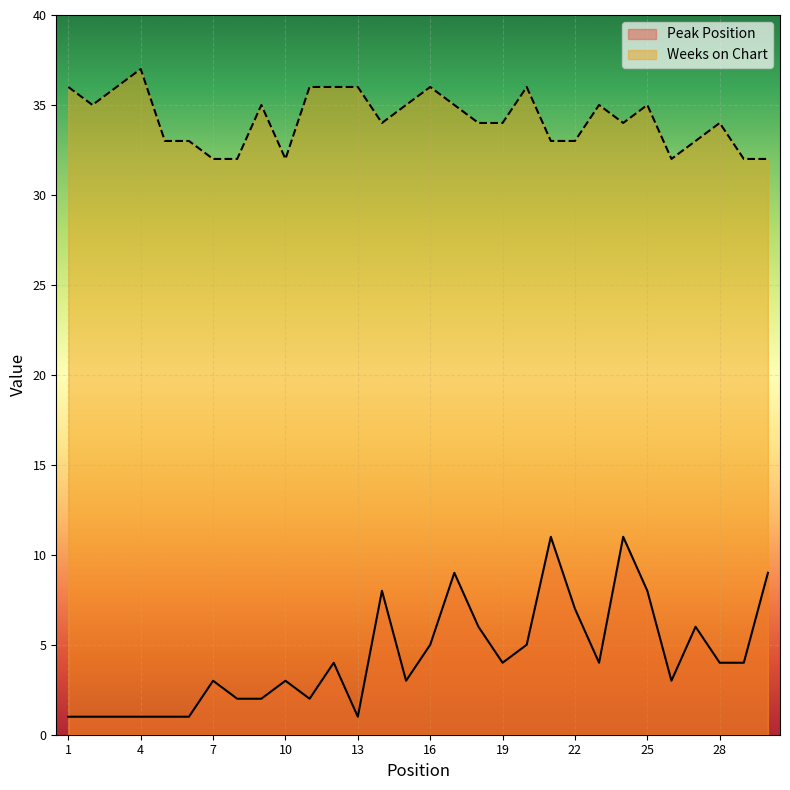

Reading left to right, list all the values displayed in this chart.

Peak Position: 1	1	1	1	1	1	3	2	2	3	2	4	1	8	3	5	9	6	4	5	11	7	4	11	8	3	6	4	4	9
Weeks on Chart: 36	35	36	37	33	33	32	32	35	32	36	36	36	34	35	36	35	34	34	36	33	33	35	34	35	32	33	34	32	32